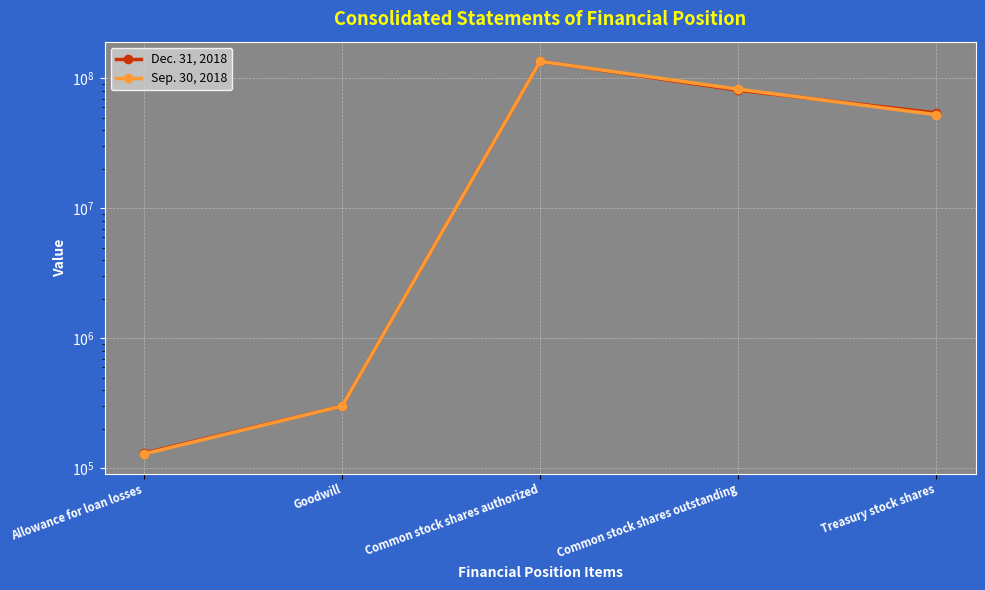

What is the greatest value displayed?

135496280